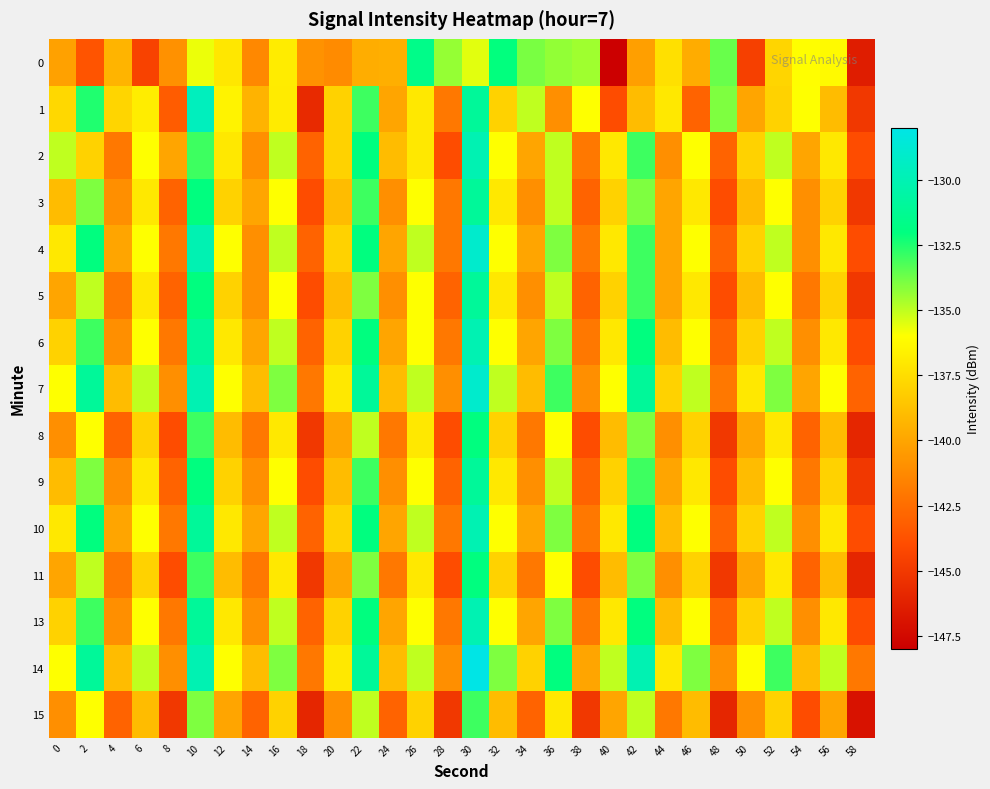

Between 10 and 36, which is larger?

36